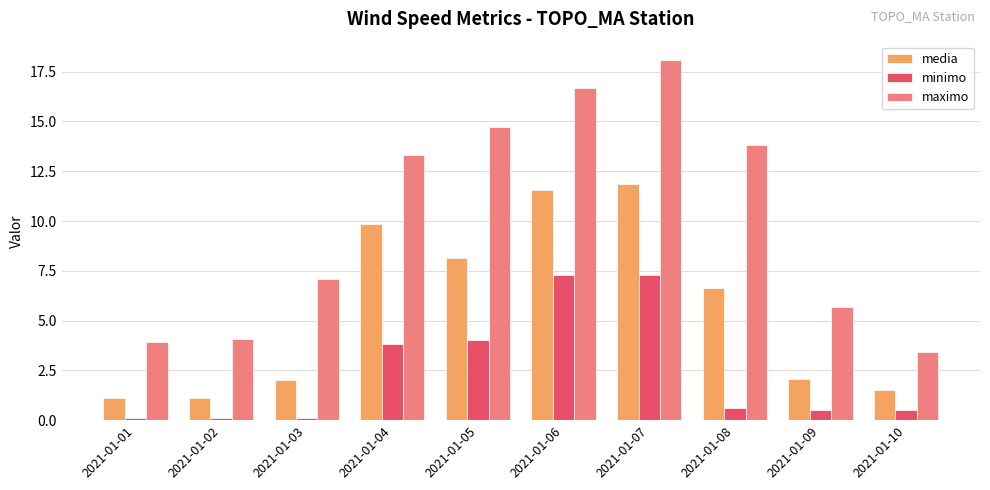

At which label is media closest to 6?

2021-01-08